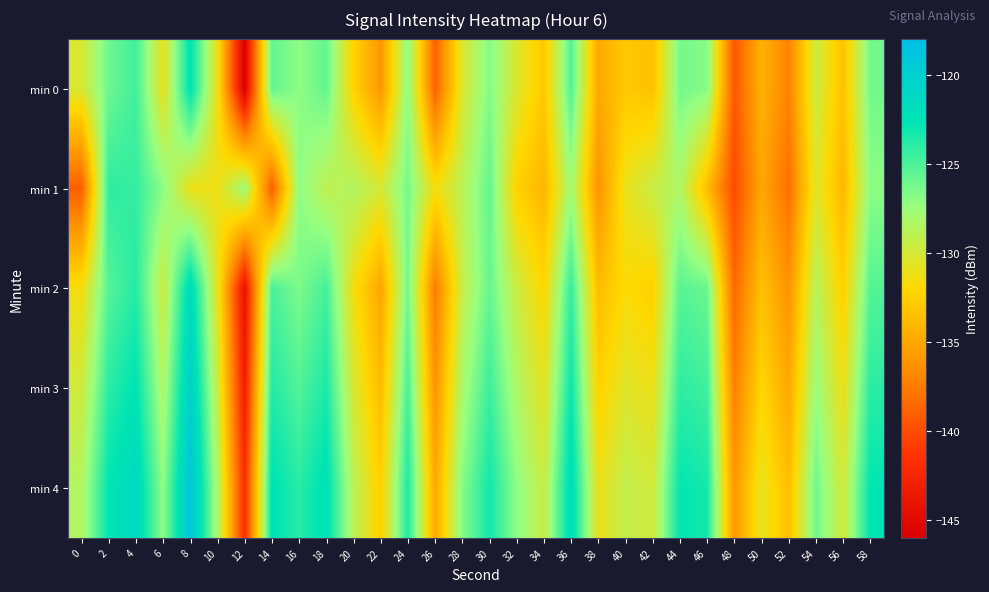

Rank the series at 36 from highest to lowest value.

min 4, min 3, min 2, min 0, min 1